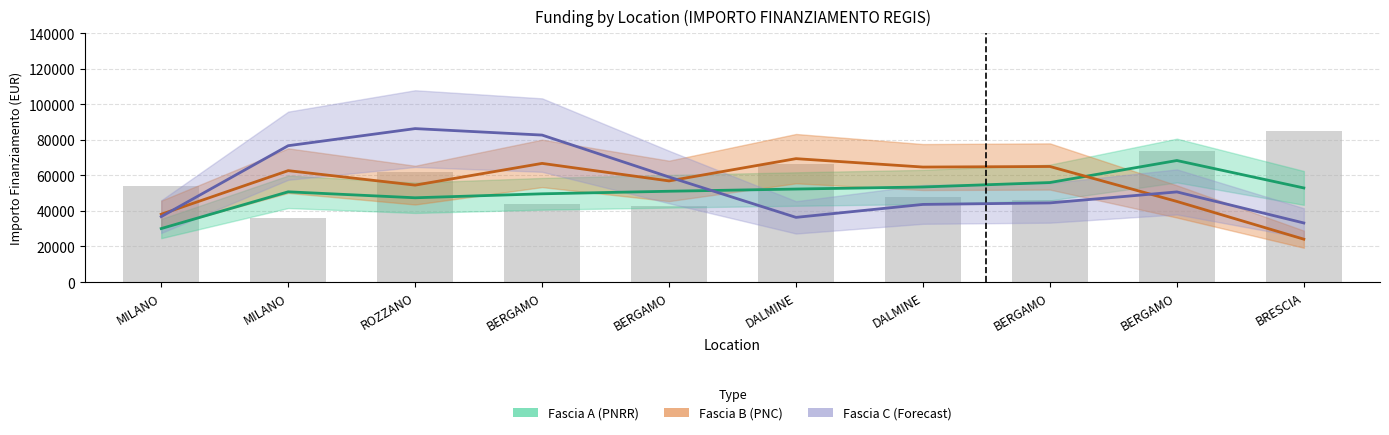

What is the label of the 8th bar from the right?

ROZZANO